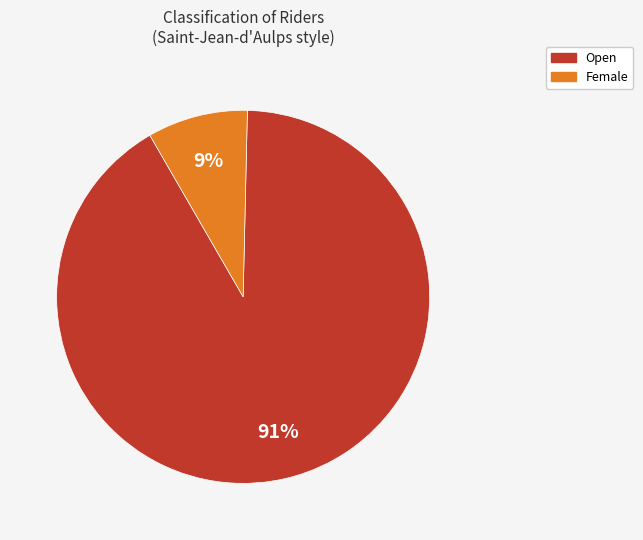

How many segments does this pie chart have?

2